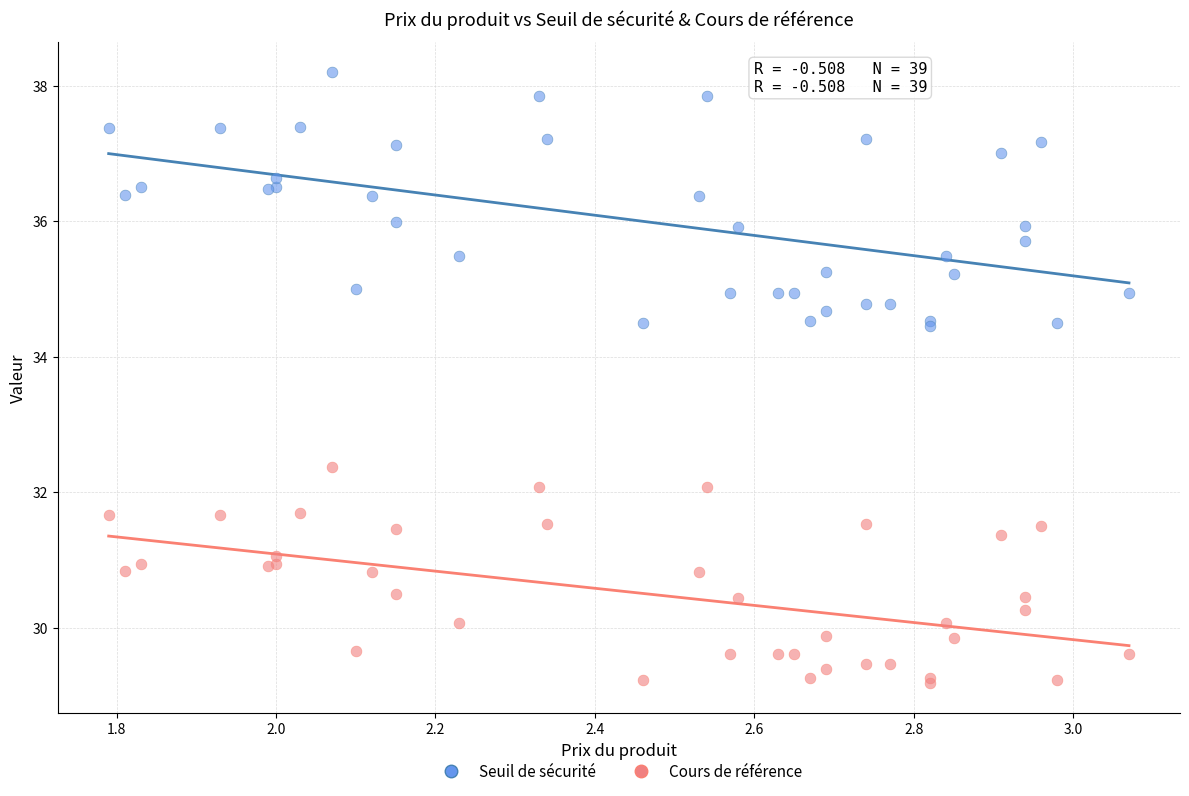

Which series reaches the minimum Y coordinate?

Cours de référence